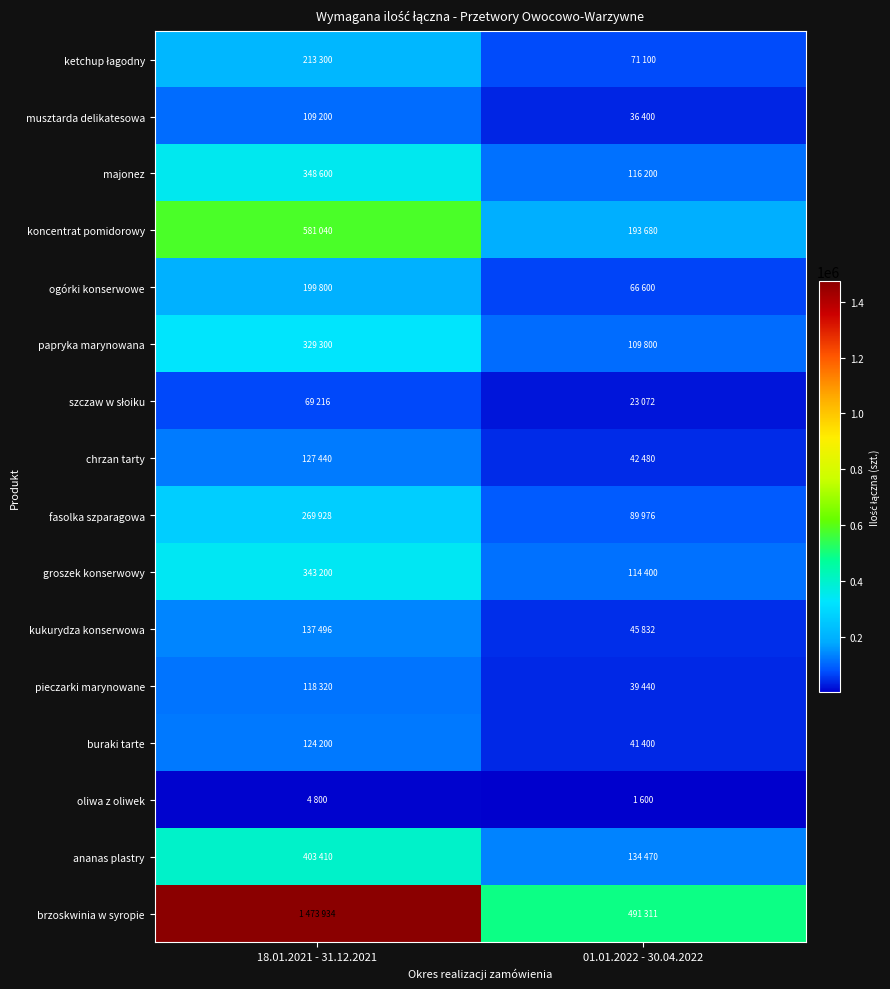

How many categories are shown in the chart?

2